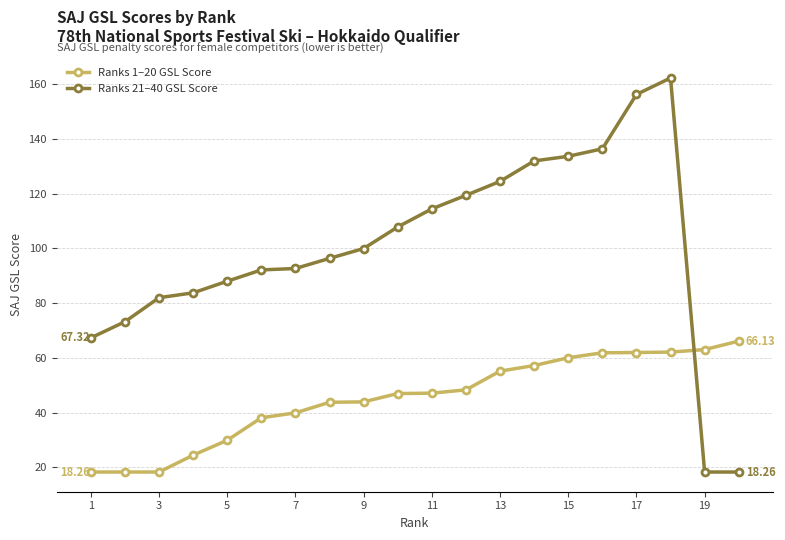

What is the average value of the Ranks 1–20 GSL Score series?

45.2